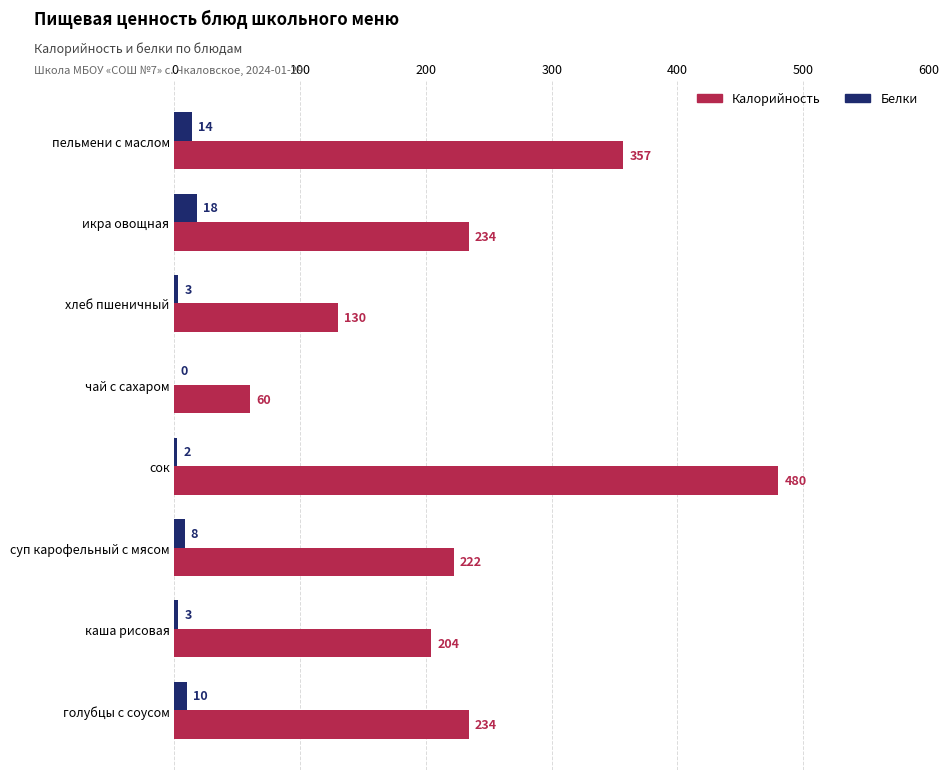

What is the sum of all Калорийность values?

1921